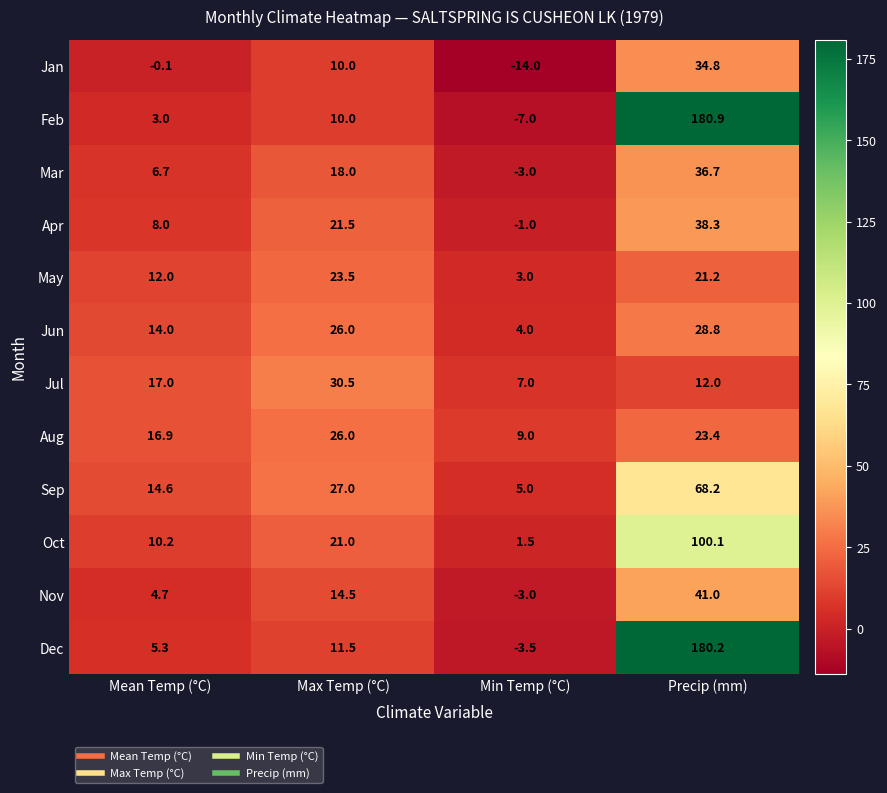

Is the value of Mar at Max Temp (°C) greater than the value of Oct at Mean Temp (°C)?

Yes